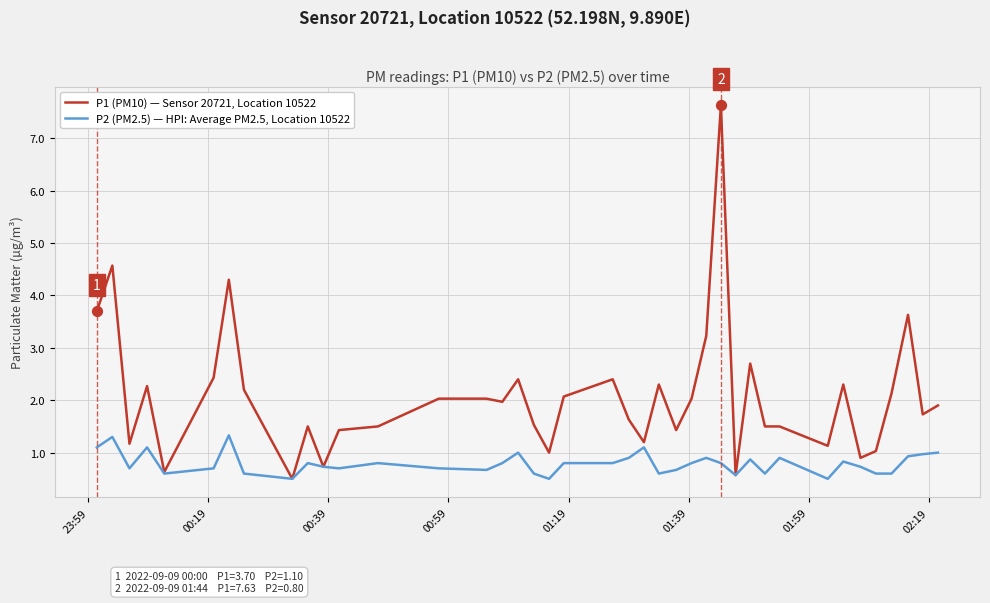

Which series has the largest range (max minus min)?

P1 (PM10) — Sensor 20721, Location 10522